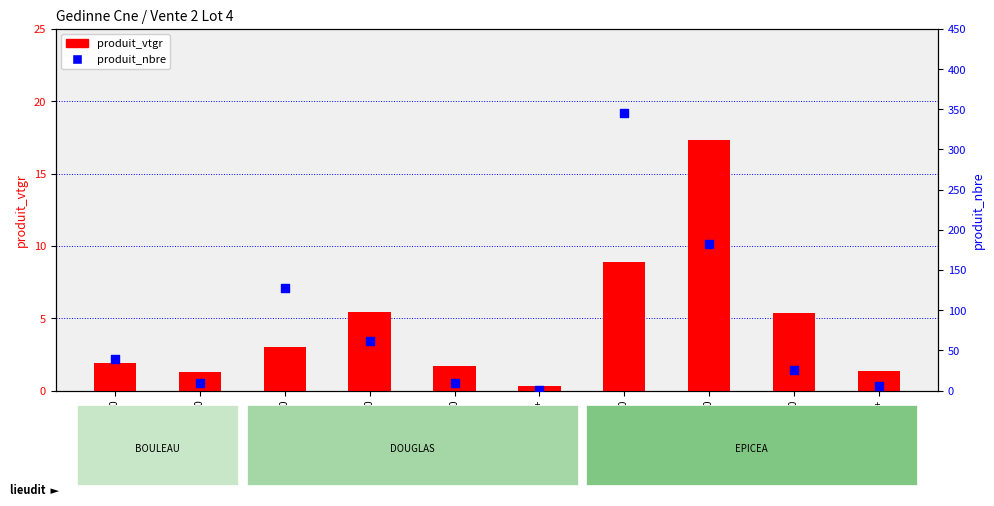

Which series has the widest spread of Y values?

produit_nbre